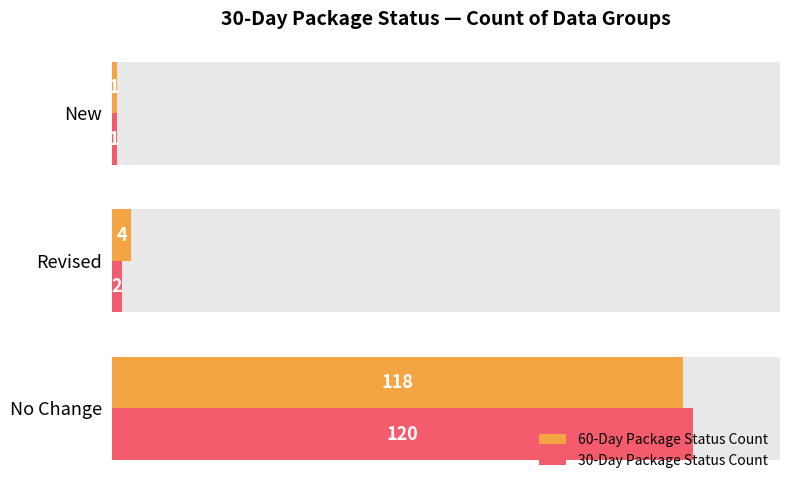

What is the minimum value shown in the chart?

1